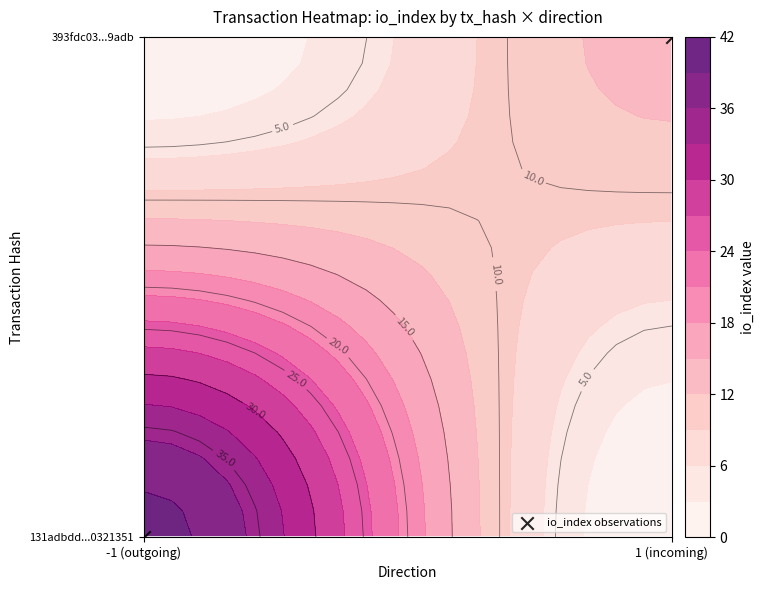

What is the difference between the values at -1 (outgoing) and 1 (incoming)?

1